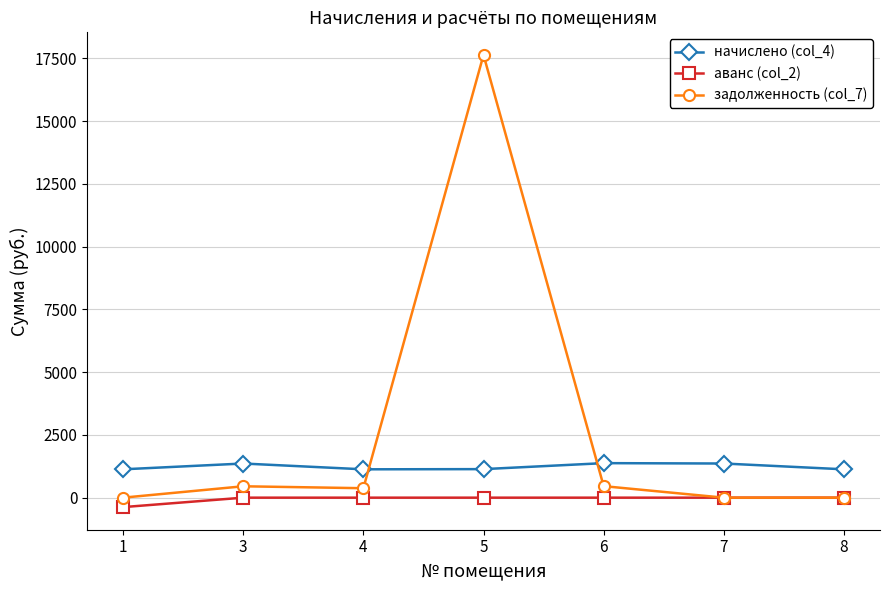

Rank the series by their maximum value, from highest to lowest.

задолженность (col_7), начислено (col_4), аванс (col_2)